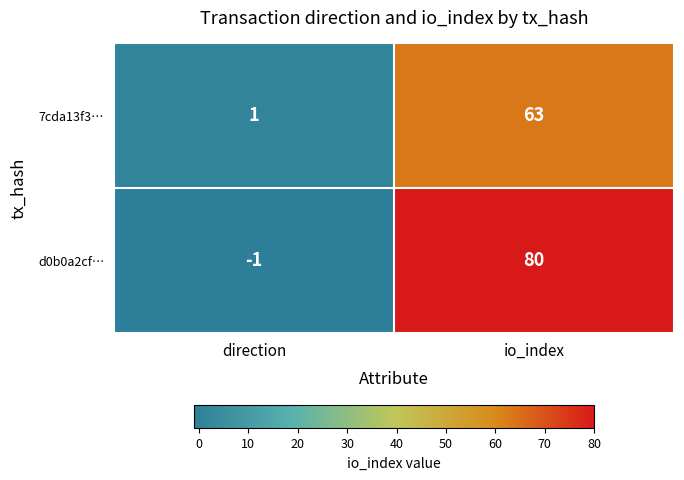

Which series has the largest total across all categories?

d0b0a2cf…